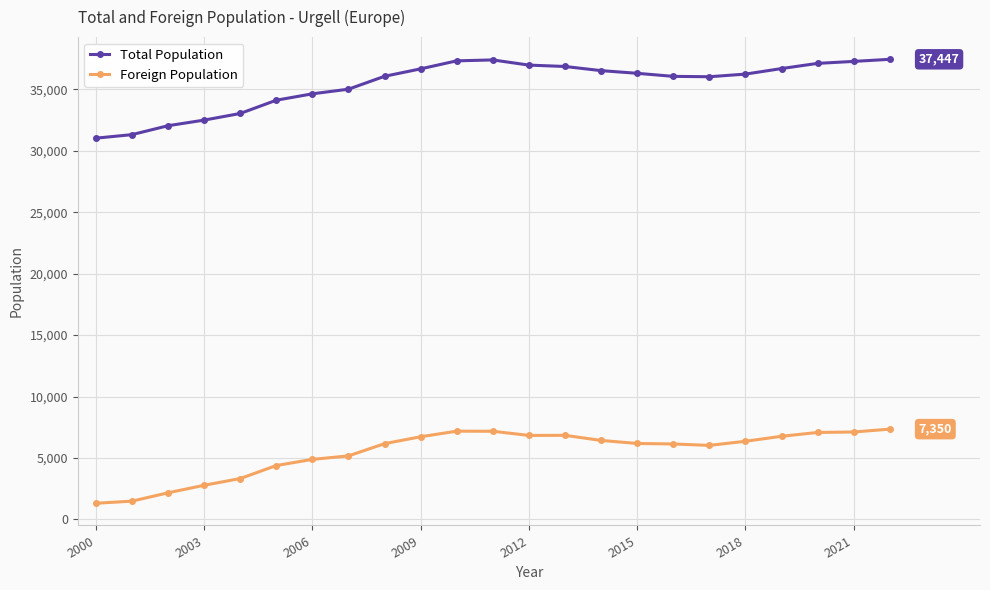

At how many categories does at least one series exceed 14499?

23